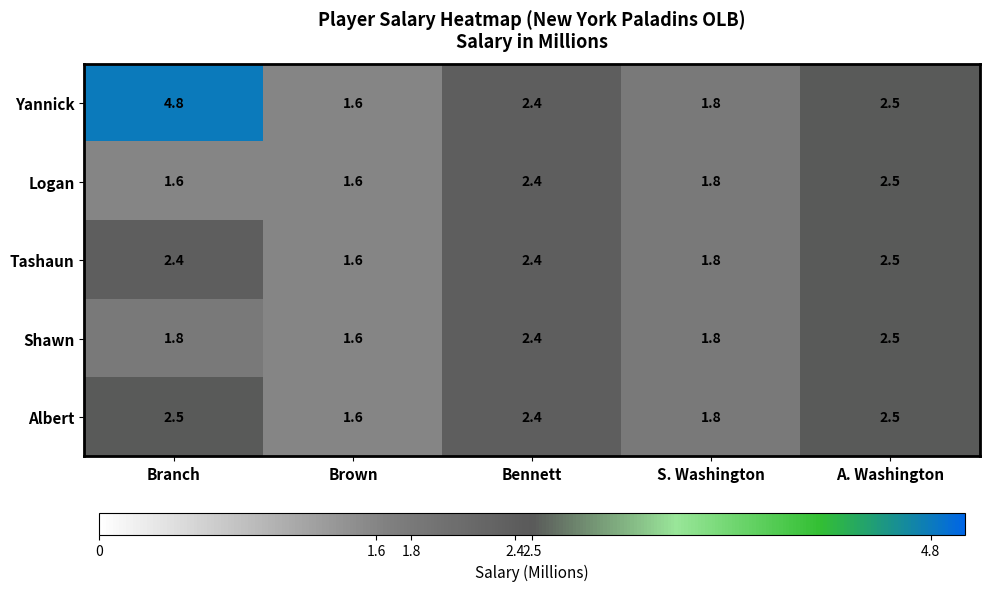

What is the greatest value displayed?

4.8